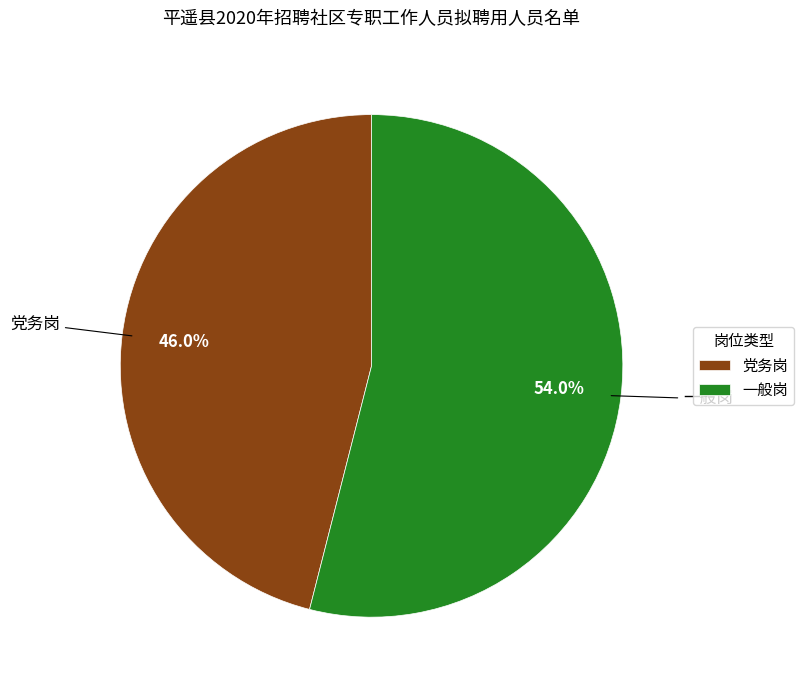

What percentage is NOT represented by 一般岗?

46.0%